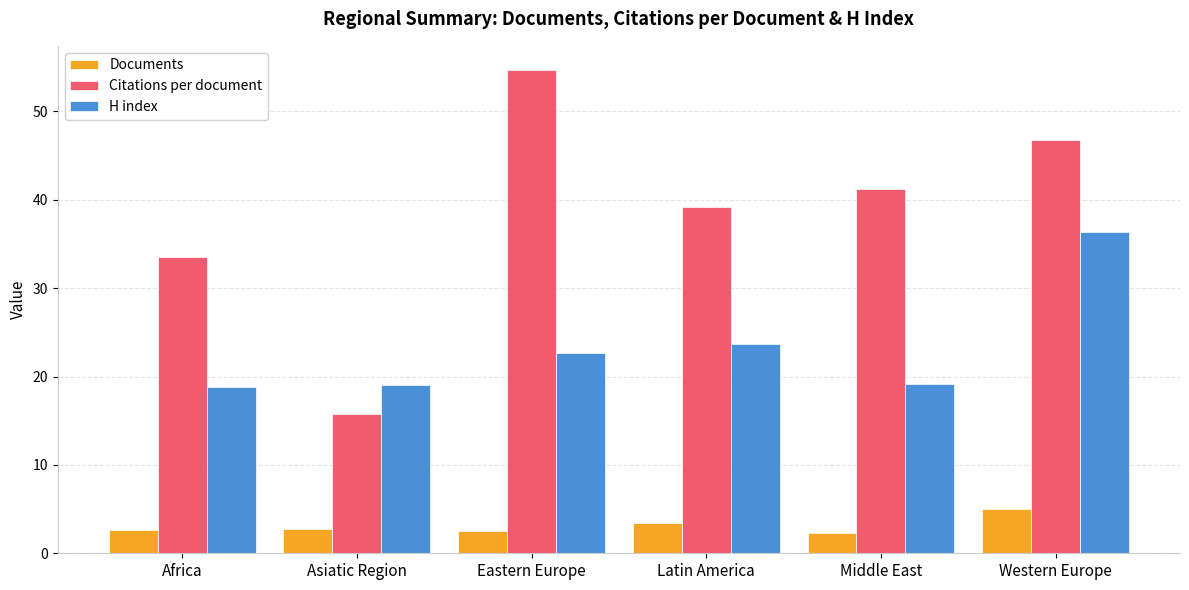

Does the chart contain any negative values?

No